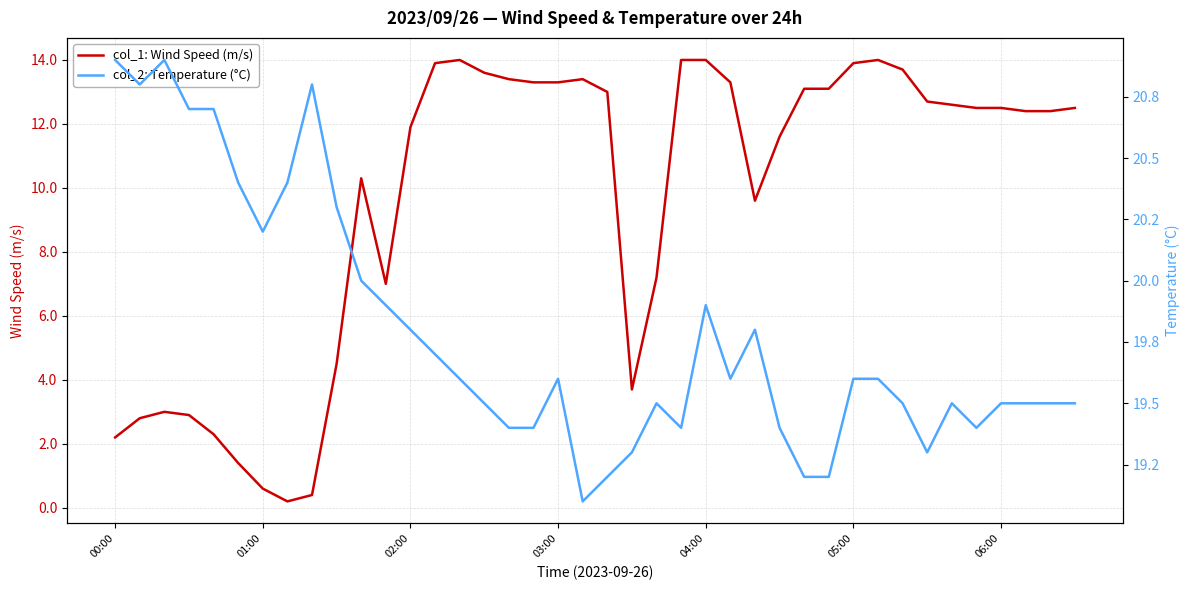

Count the number of data series in this chart.

2